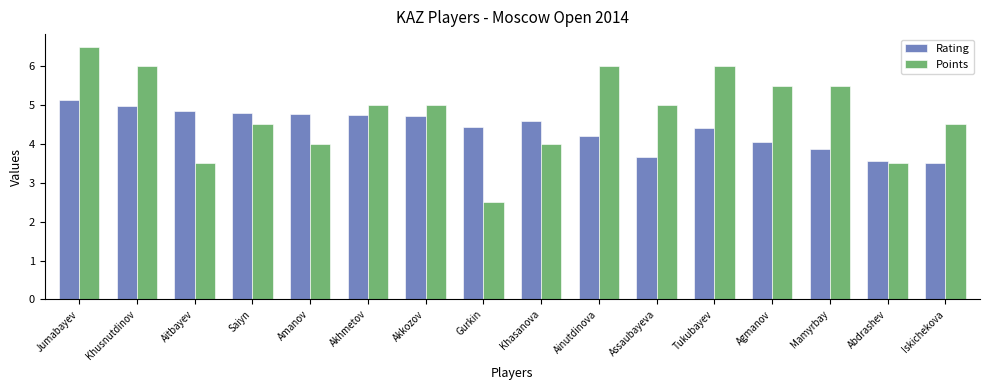

What is the greatest value displayed?

6.5